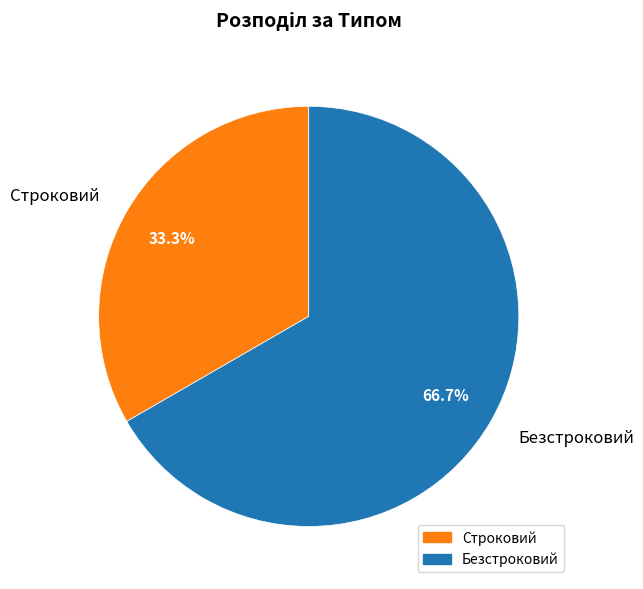

To the nearest percent, what is the average slice percentage?

50%